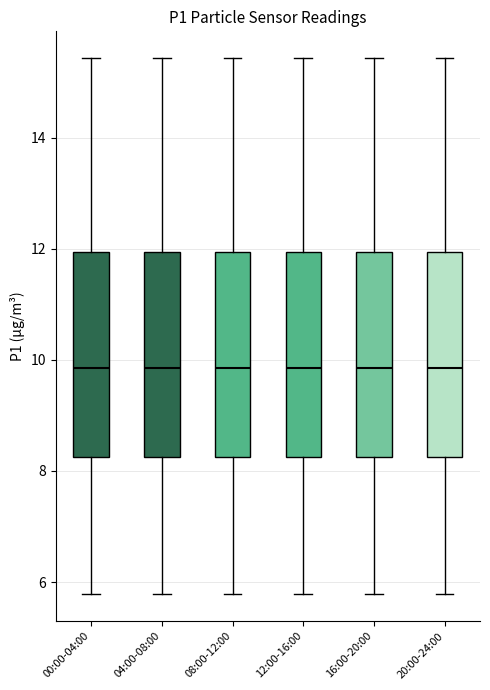

Reading left to right, transcribe this box plot: for each box, give where its median line is, the range the box spans, and where its two whiskers end, as read against the y-axis. The values are not printed on the chart, so give them approximately, as read against the axis.

00:00-04:00: median 9.8, box 8.2 to 12.0, whiskers 5.8 to 15.4
04:00-08:00: median 9.8, box 8.2 to 12.0, whiskers 5.8 to 15.4
08:00-12:00: median 9.8, box 8.2 to 12.0, whiskers 5.8 to 15.4
12:00-16:00: median 9.8, box 8.2 to 12.0, whiskers 5.8 to 15.4
16:00-20:00: median 9.8, box 8.2 to 12.0, whiskers 5.8 to 15.4
20:00-24:00: median 9.8, box 8.2 to 12.0, whiskers 5.8 to 15.4